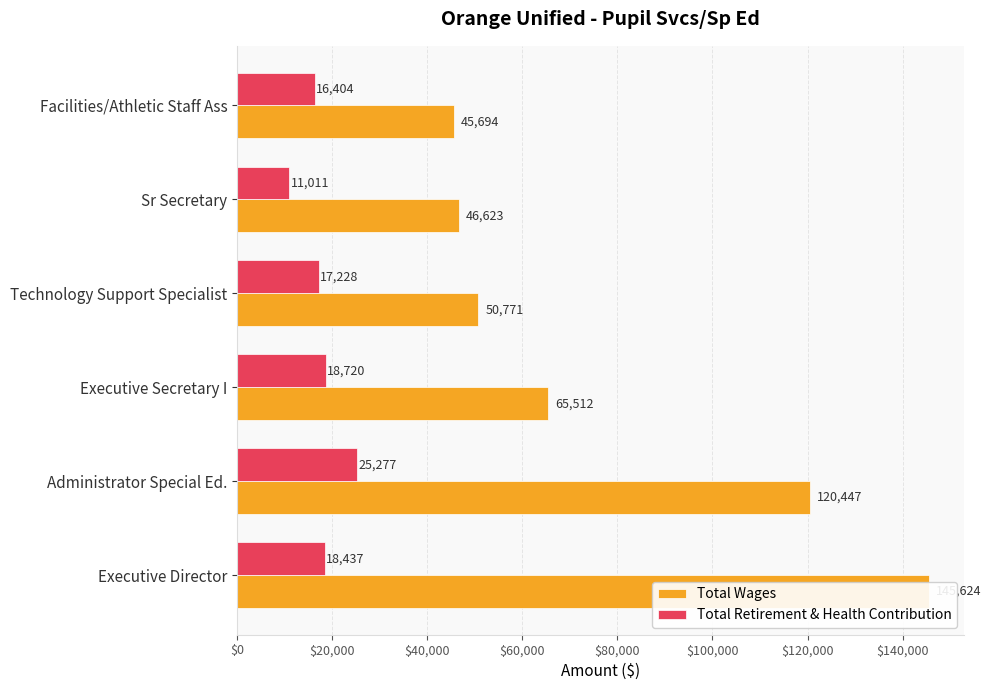

Does the chart contain stacked bars?

No